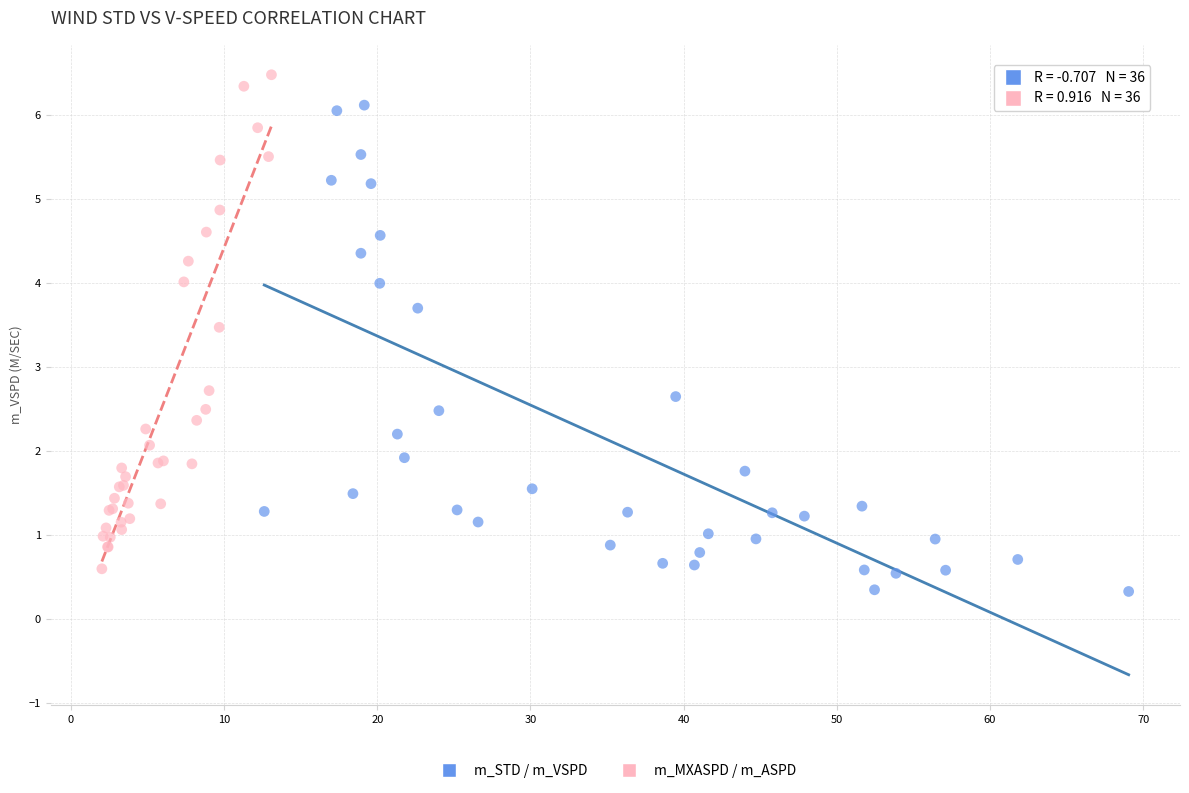

Which series reaches the maximum Y coordinate?

m_MXASPD / m_ASPD